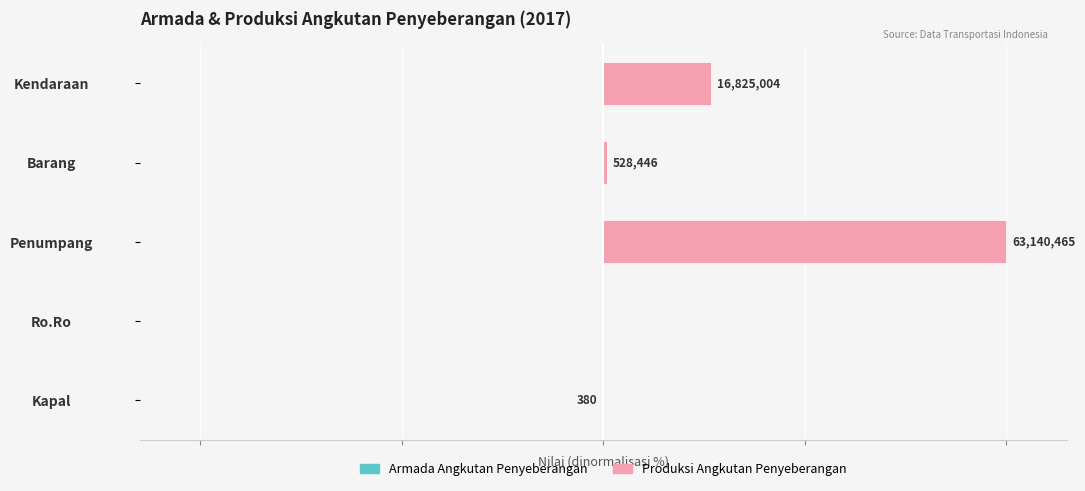

How many bars are there in total?

10